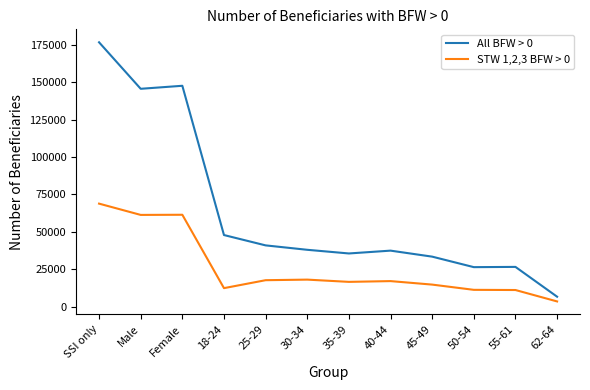

True or false: All BFW > 0 and STW 1,2,3 BFW > 0 cross at least once.

False